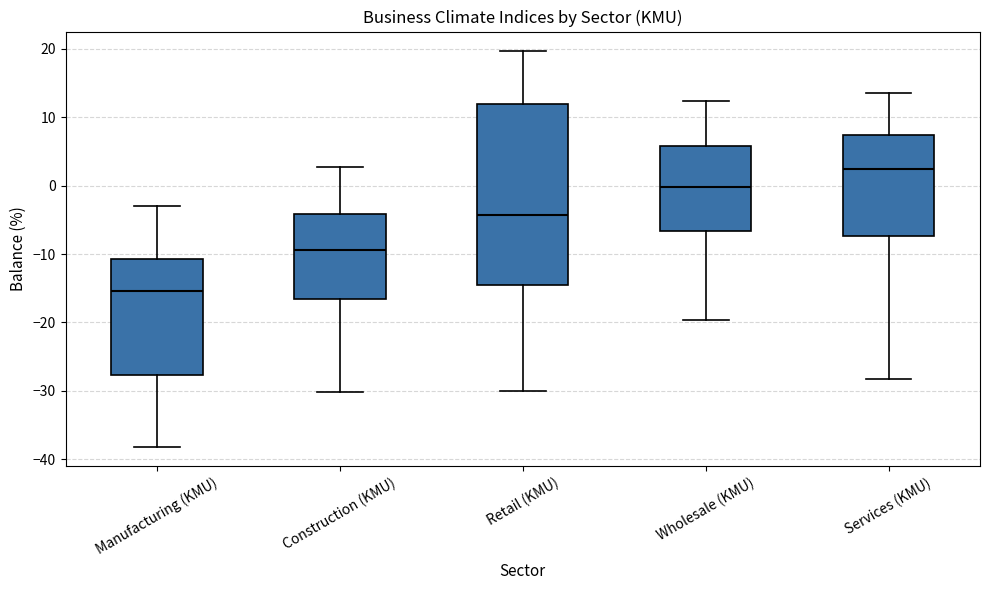

Where is the lower edge of the box for Wholesale (KMU) on the y-axis? The values are not printed on the chart, so give them approximately, as read against the axis.

-7